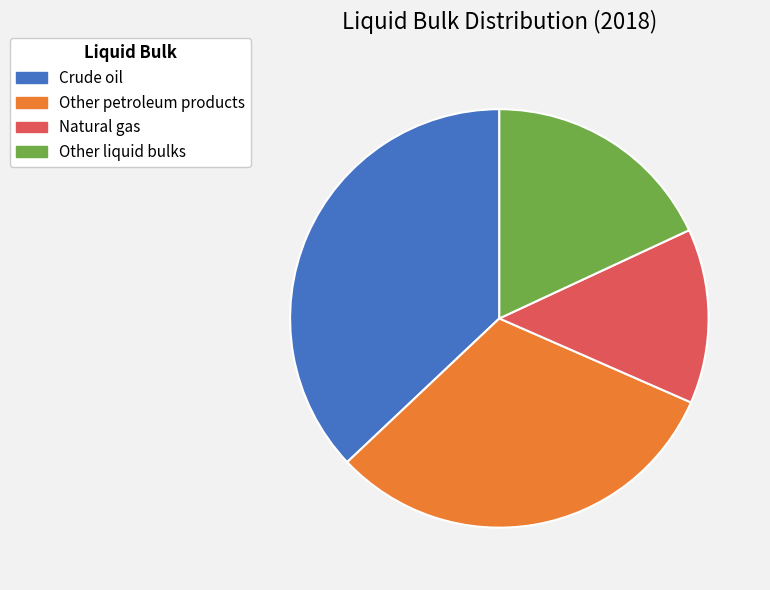

Is the sum of Other petroleum products and Crude oil greater than half?

Yes